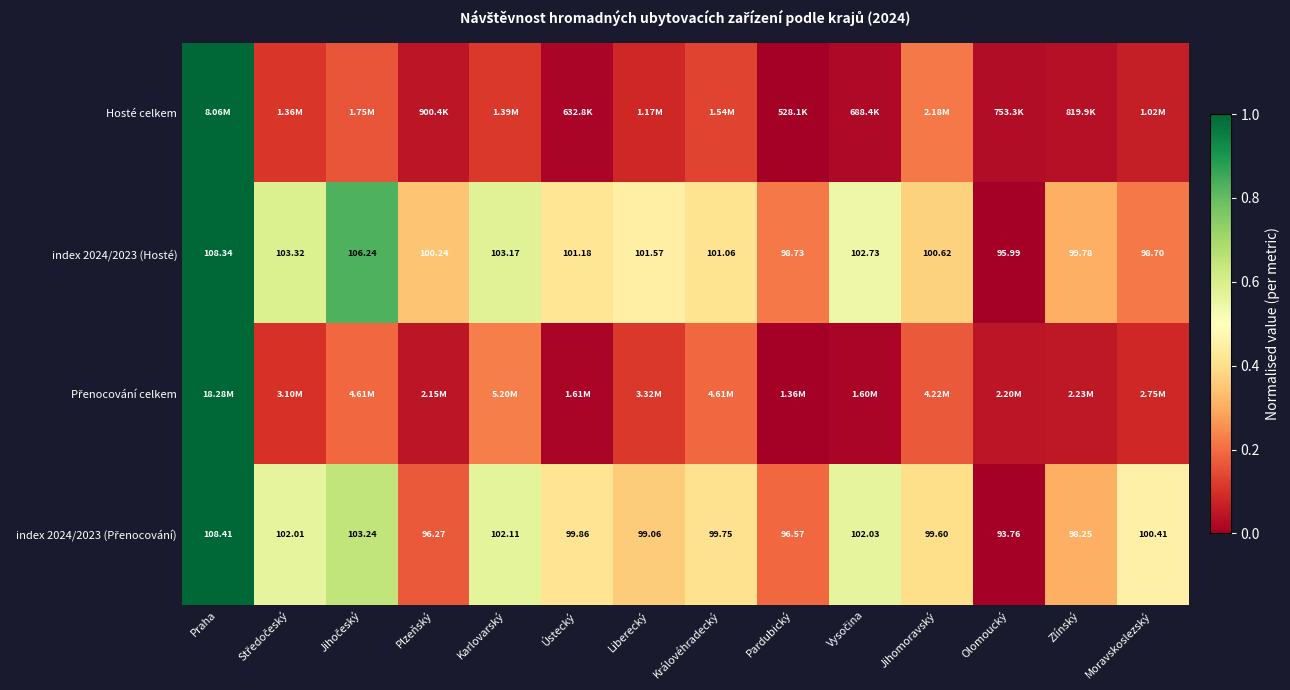

At which label is index 2024/2023 (Hosté) closest to 102?

Liberecký